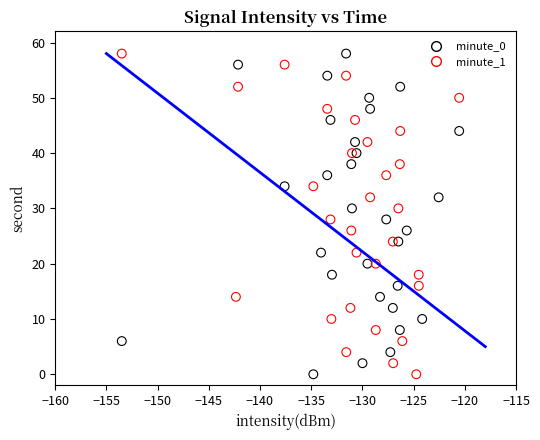

What are all the series names shown in the legend?

minute_0, minute_1